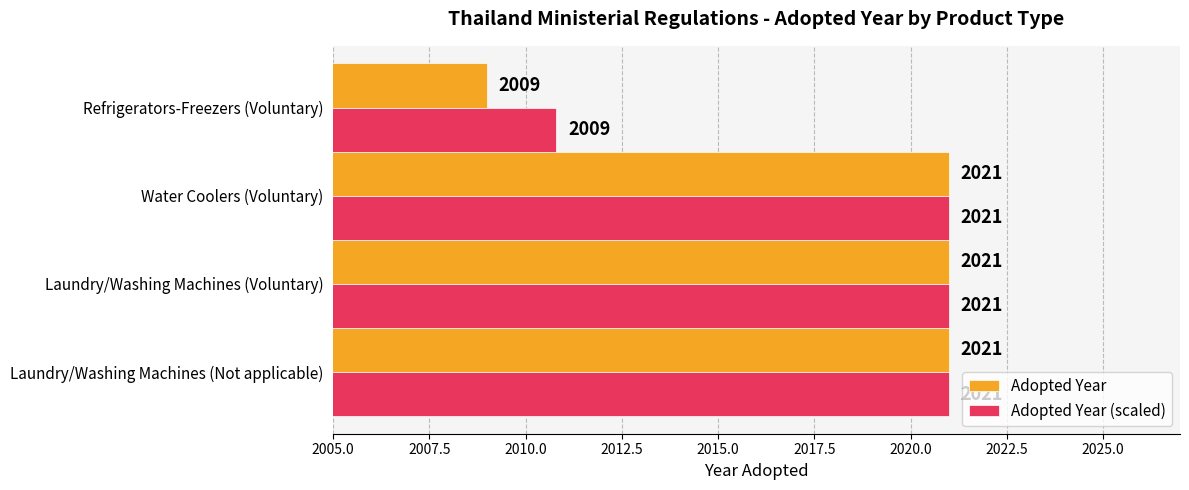

Which series has the largest range (max minus min)?

Adopted Year